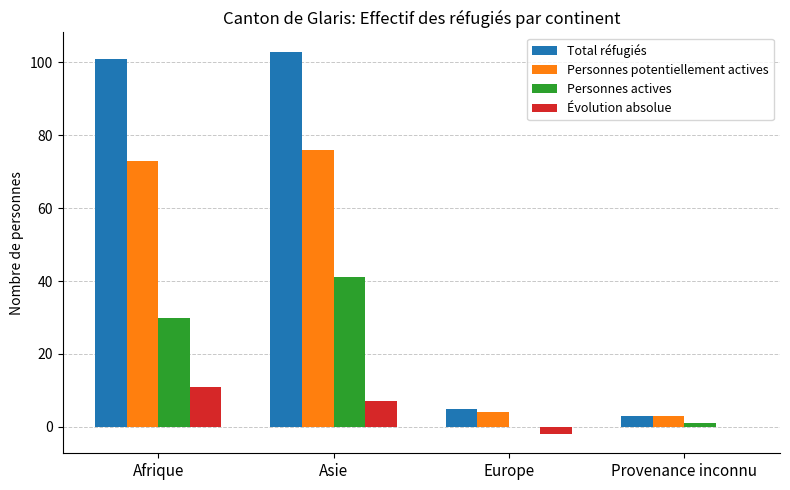

How many categories are shown in the chart?

4